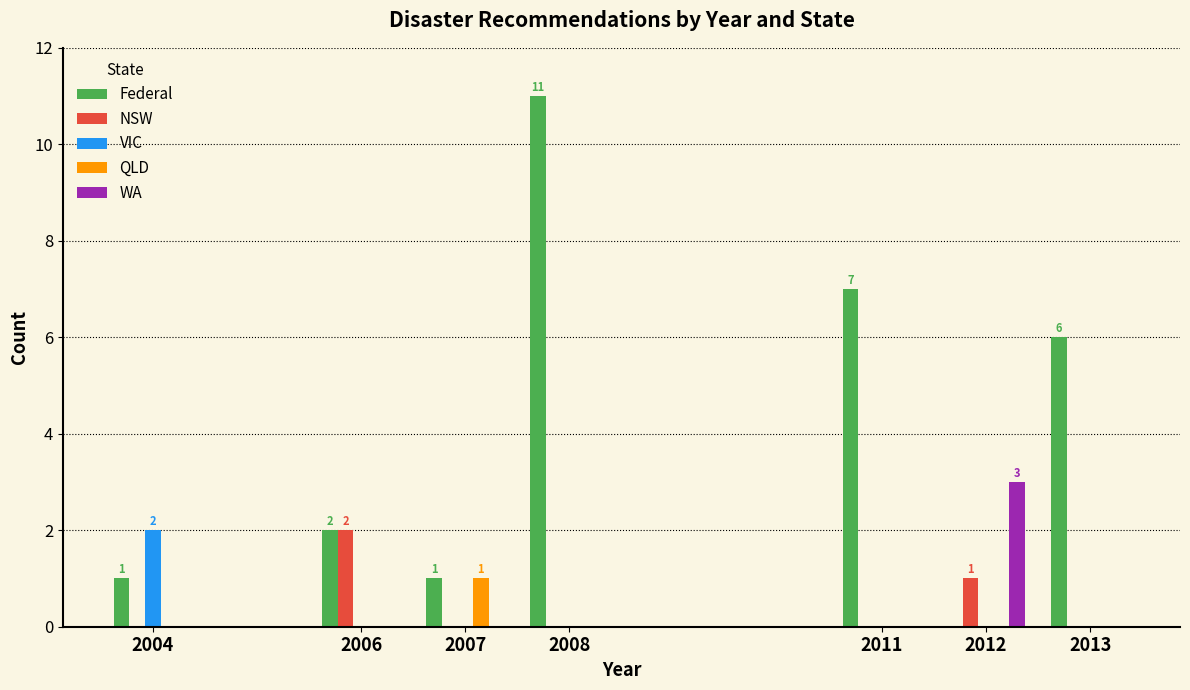

At which category is the sum across all series the highest?

2008